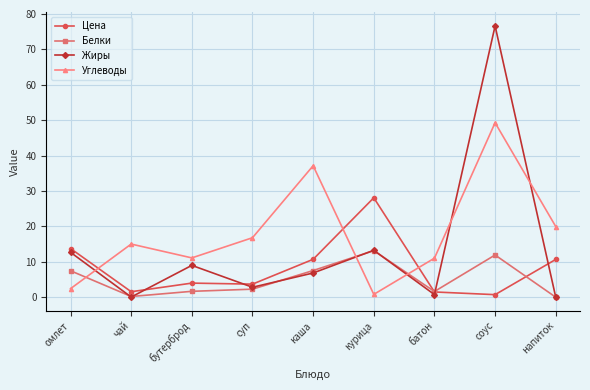

In Жиры, how many points are higher than both neighbors (excluding endpoints)?

3